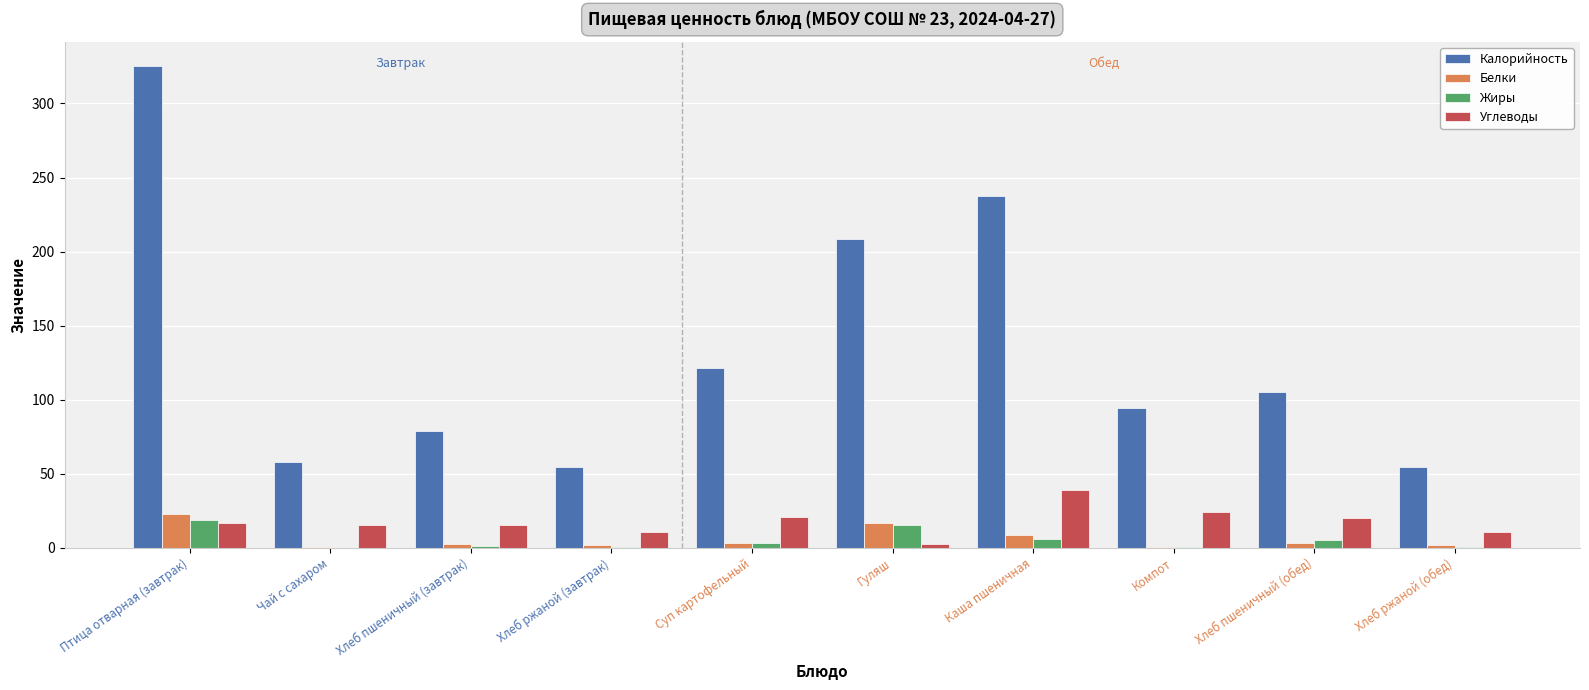

Which series has the largest total across all categories?

Калорийность